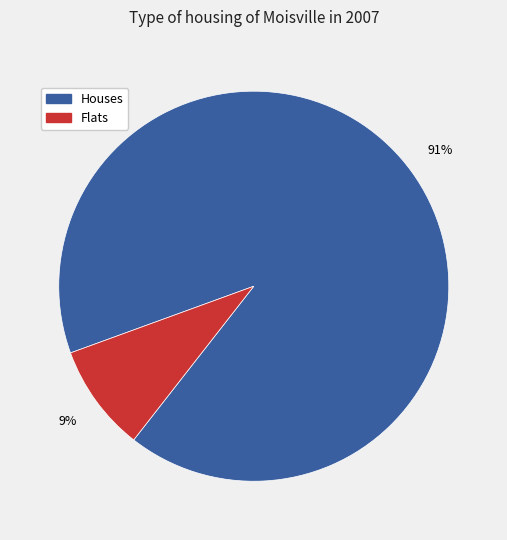

Is there a majority slice in this chart?

Yes